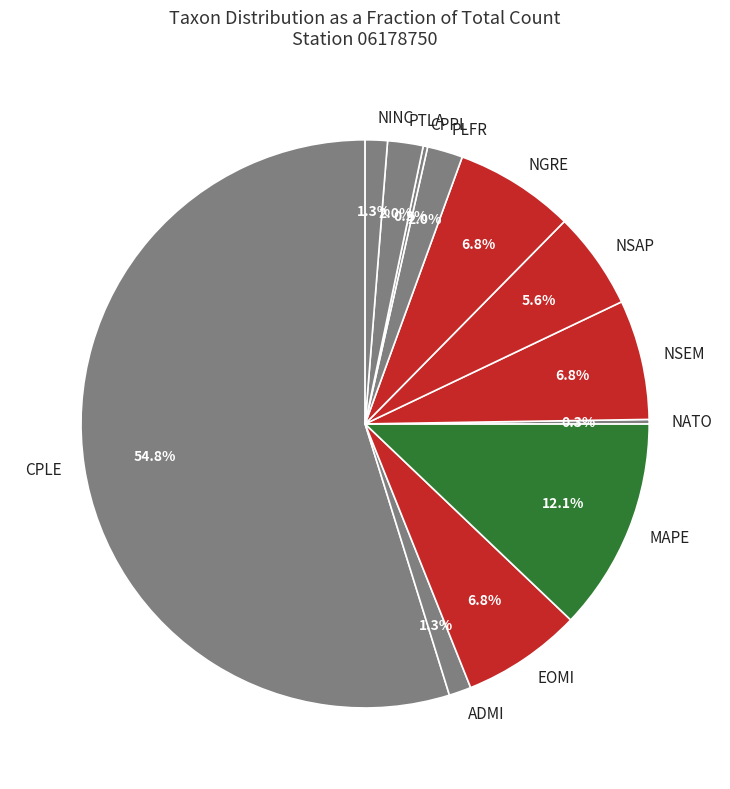

Between NINC and PTLA, which is larger?

PTLA